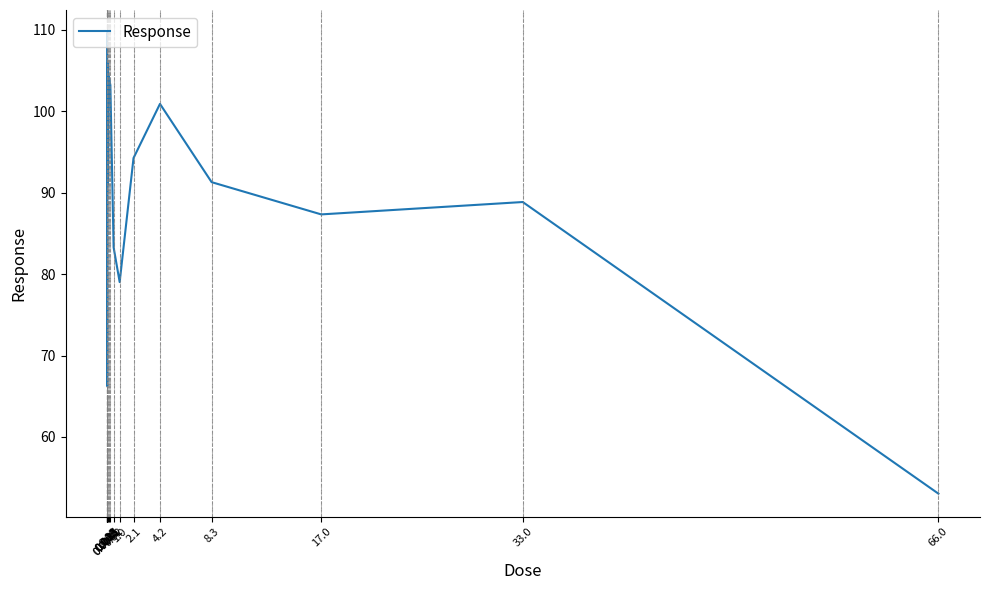

The chart shows a value of 104.3 at 0.13. True or false?

True